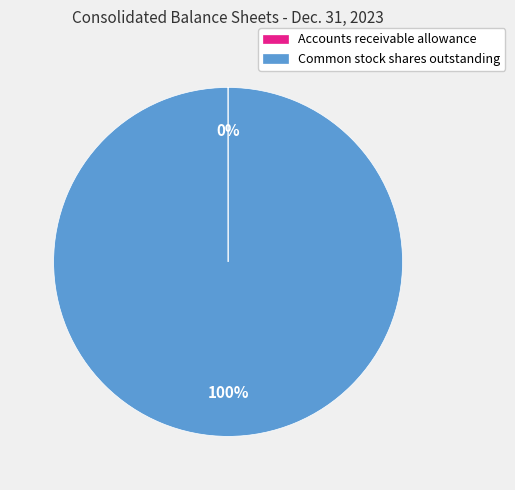

What percentage is the Common stock shares outstanding slice, to the nearest percent?

100%